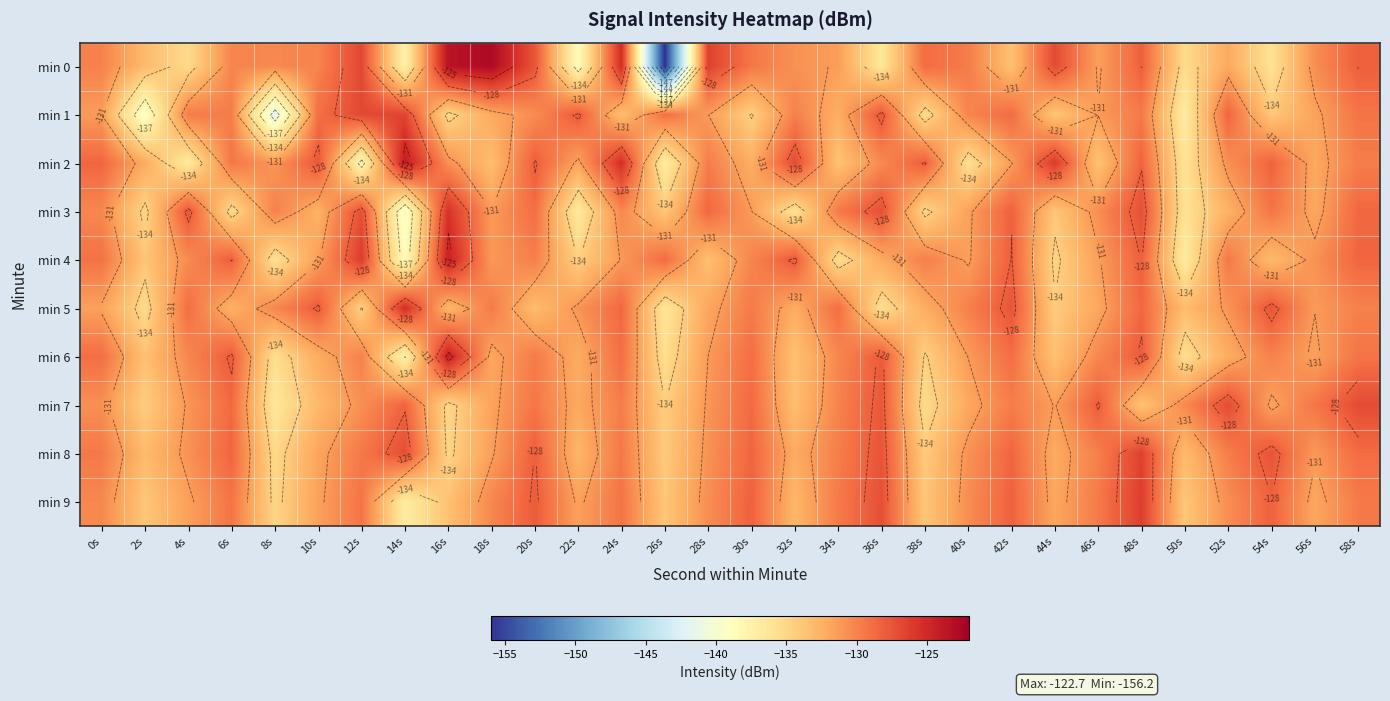

Rank the series at 24s from lowest to highest value.

min 1, min 4, min 3, min 7, min 8, min 9, min 6, min 5, min 2, min 0